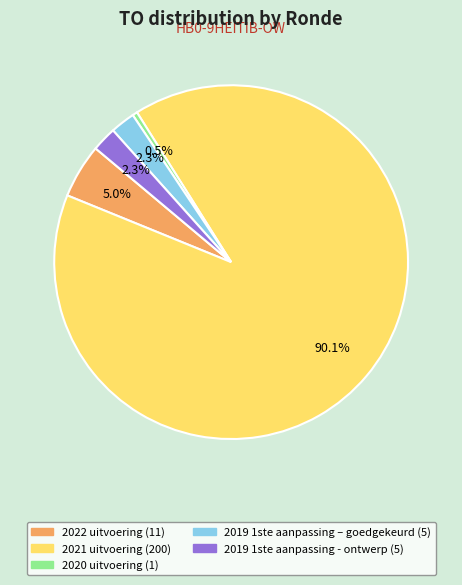

How many slices are in this pie chart?

5